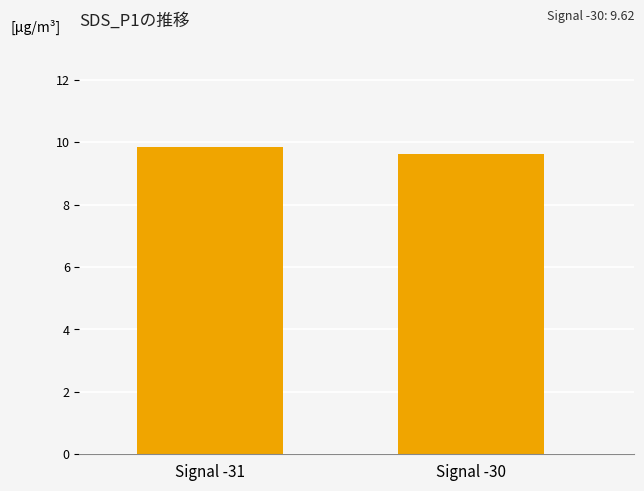

What is the smallest value displayed?

9.6